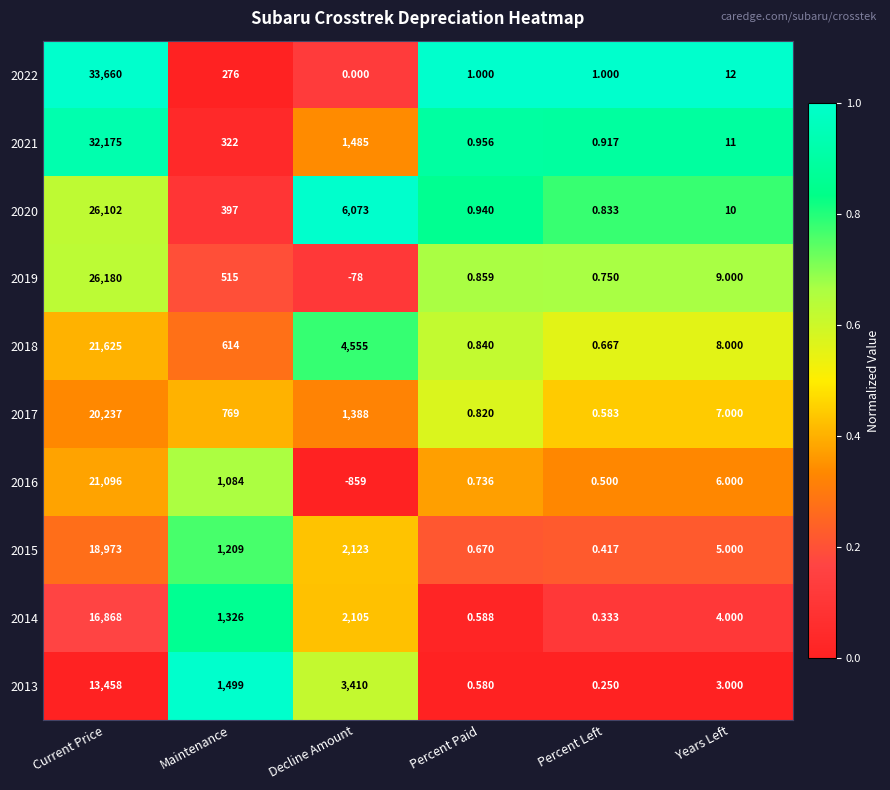

Where does the 2017 series first go above 769?

Current Price